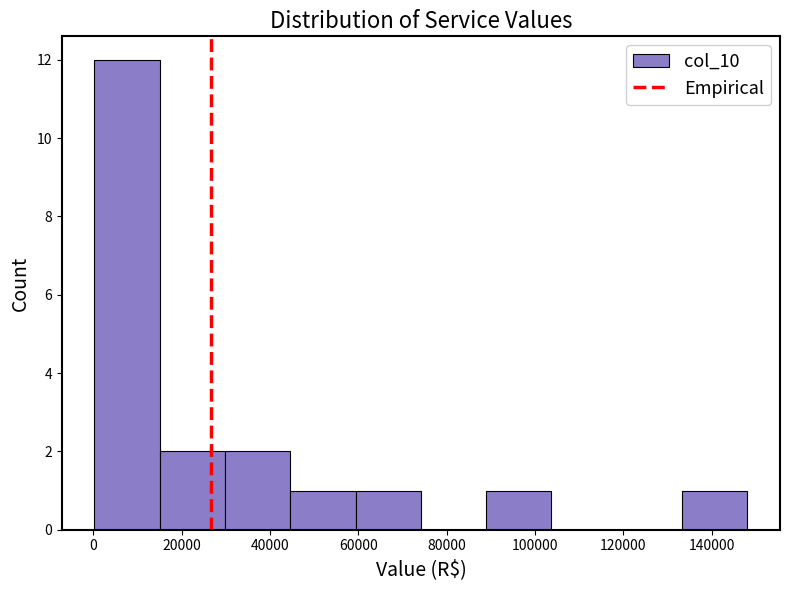

Reading left to right, transcribe this chart: for each bar, give the range it covers on the x-axis and its height. Neither the bar edges nor the heights are printed on the chart, so give them approximately, as read against the axes.

0 to 16000: 12
16000 to 30000: 2
30000 to 44000: 2
44000 to 60000: 1
60000 to 74000: 1
74000 to 88000: 0
88000 to 104000: 1
104000 to 118000: 0
118000 to 134000: 0
134000 to 148000: 1